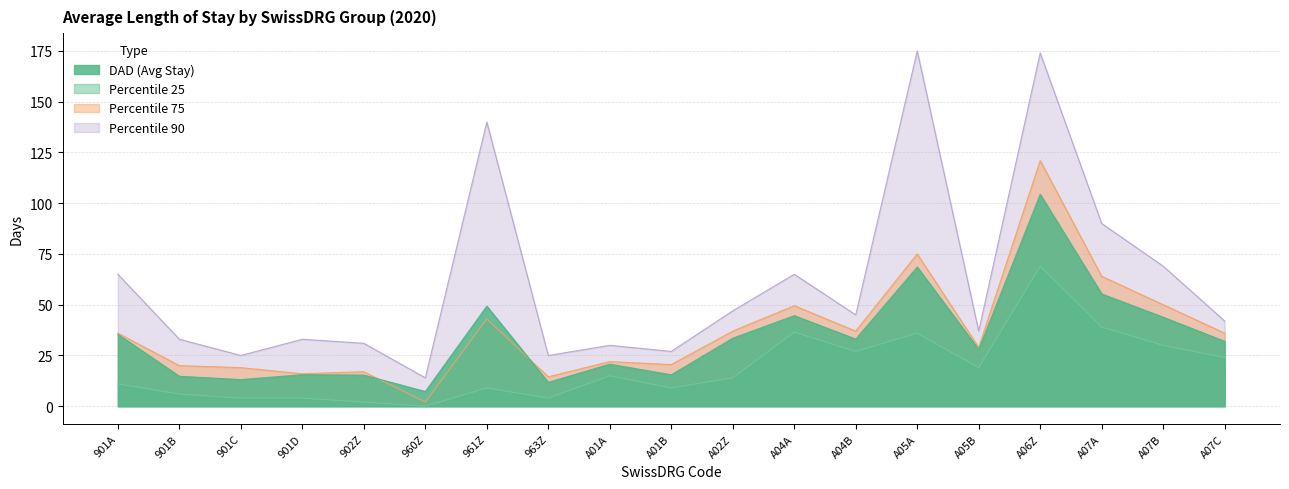

What is the value of the Percentile 90 point at the 8th from the left?

25.0